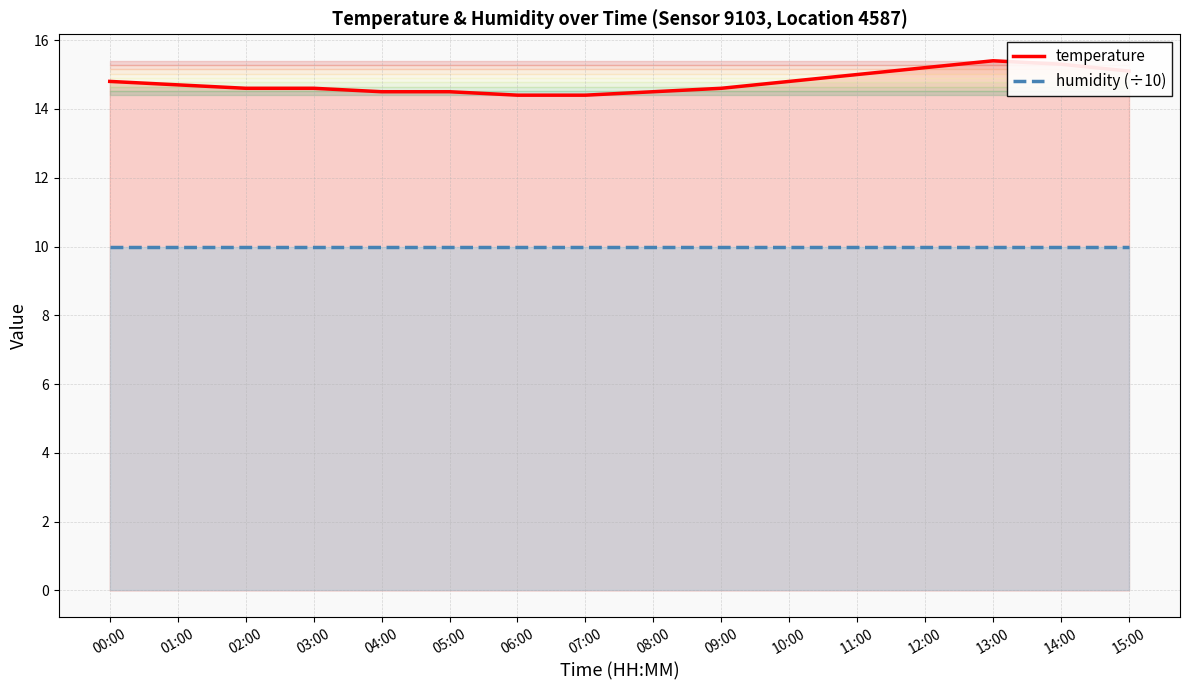

Is the value of temperature at 03:00 greater than the value of humidity (÷10) at 13:00?

Yes